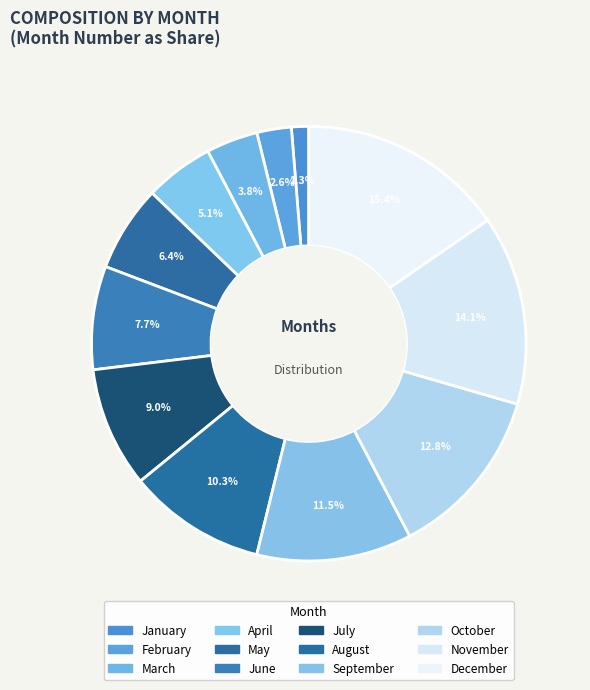

To the nearest percent, what percentage of the pie is January?

1%